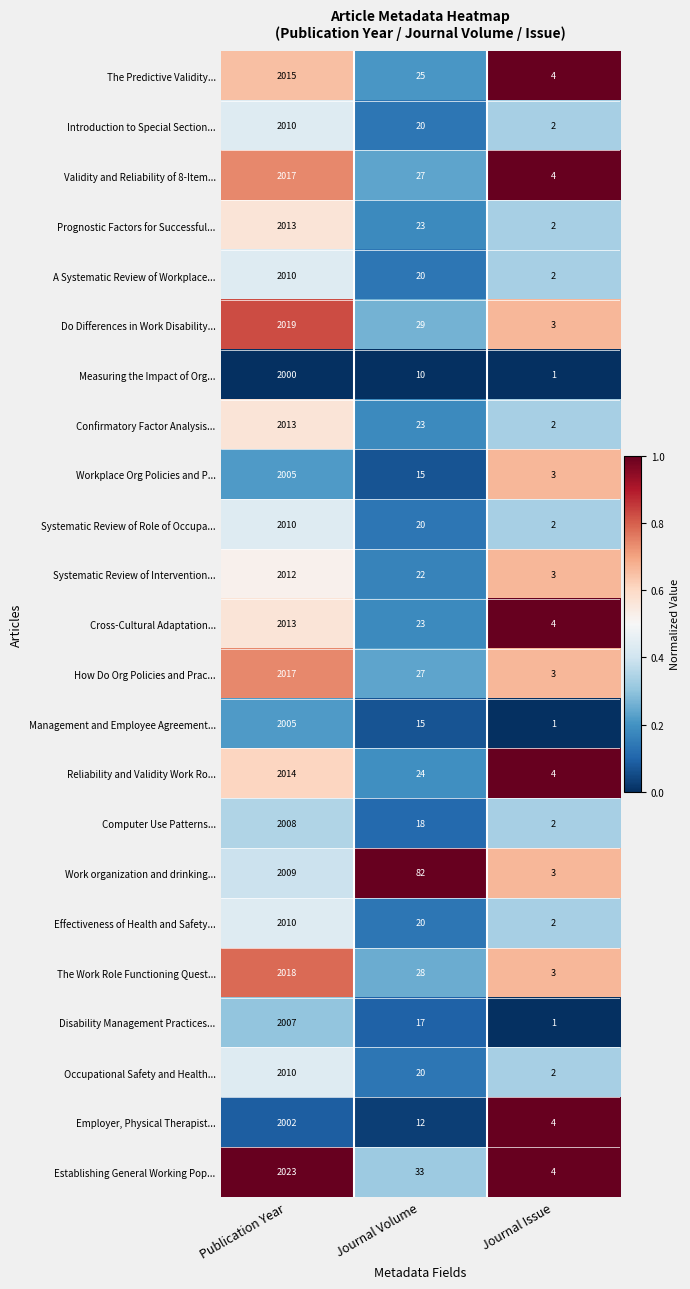

At which category is the sum across all series the highest?

Publication Year